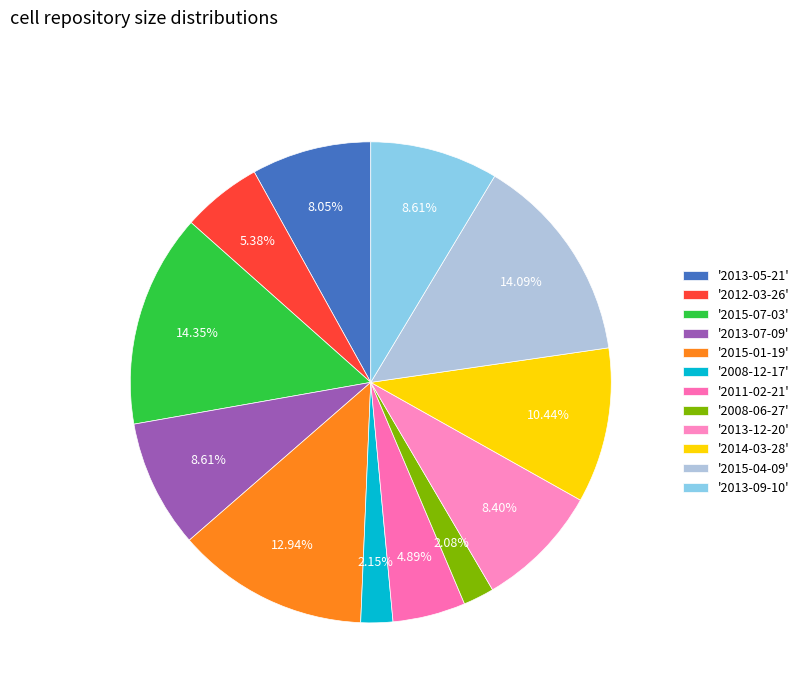

Count the number of slices in the pie.

12